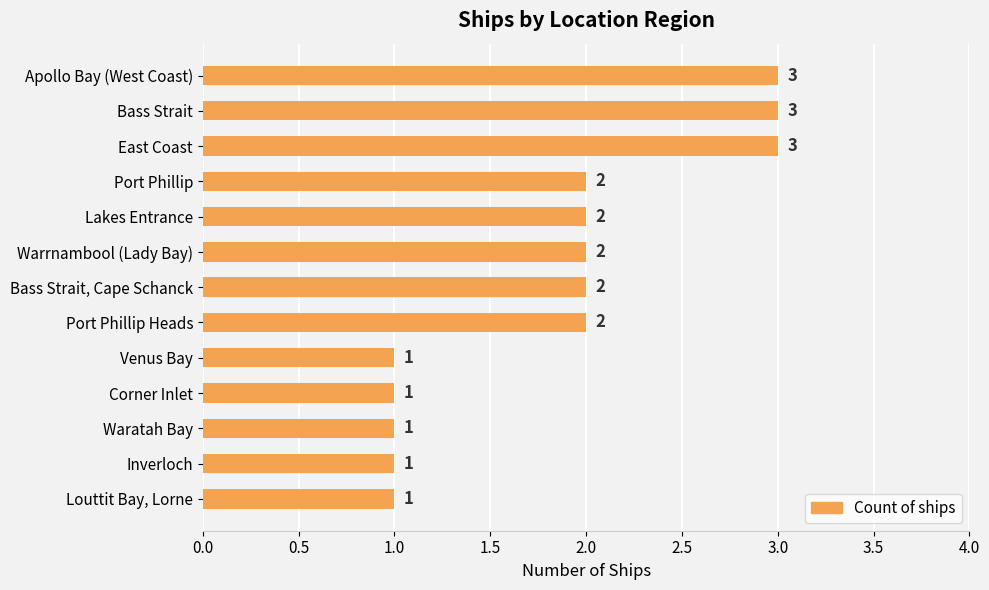

What is the label of the 4th bar from the top?

Port Phillip